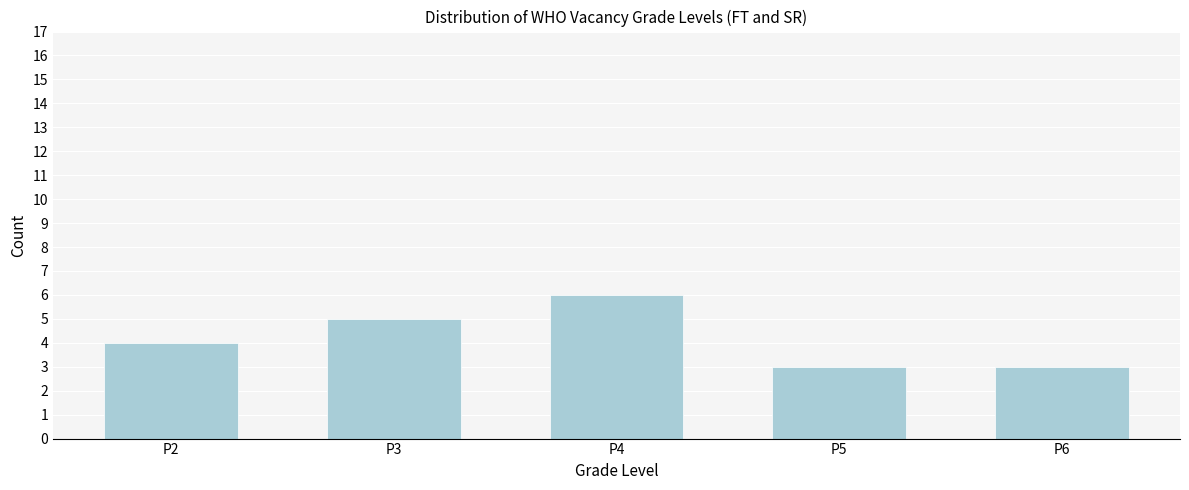

Reading left to right, what are all the values shown in this chart?

P2=4	P3=5	P4=6	P5=3	P6=3